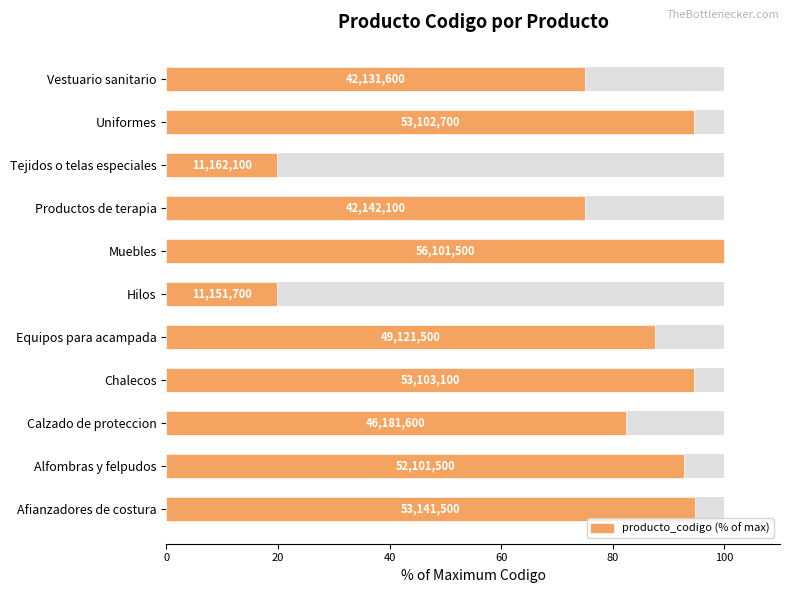

How many bars are there in total?

11